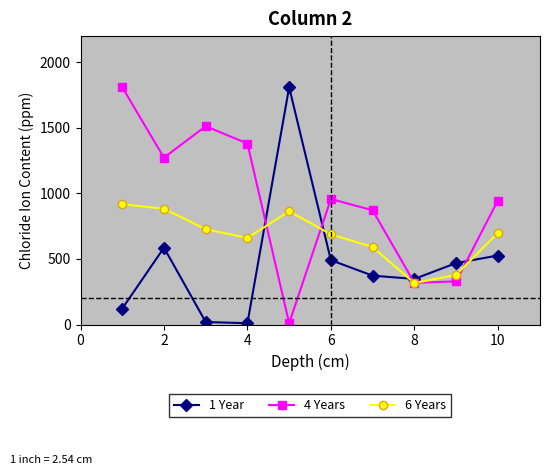

What is the value of the 1 Year point at the 1st from the left?

121.8